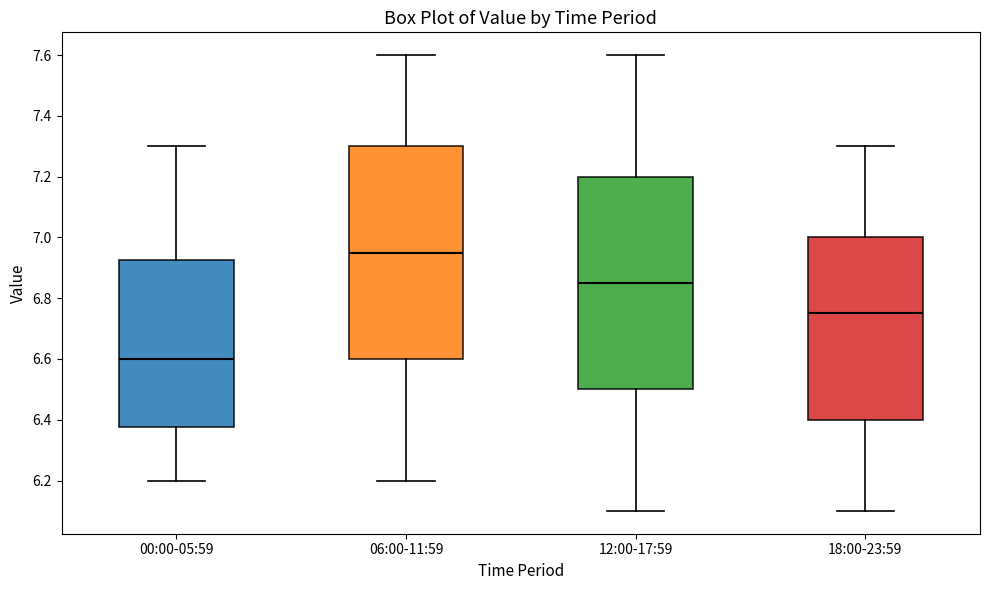

Reading left to right, read every box against the y-axis: the position of its median line, the range the box covers, and the ends of its whiskers. The values are not printed on the chart, so give them approximately, as read against the axis.

00:00-05:59: median 6.60, box 6.38 to 6.92, whiskers 6.20 to 7.30
06:00-11:59: median 6.96, box 6.60 to 7.30, whiskers 6.20 to 7.60
12:00-17:59: median 6.86, box 6.50 to 7.20, whiskers 6.10 to 7.60
18:00-23:59: median 6.76, box 6.40 to 7.00, whiskers 6.10 to 7.30